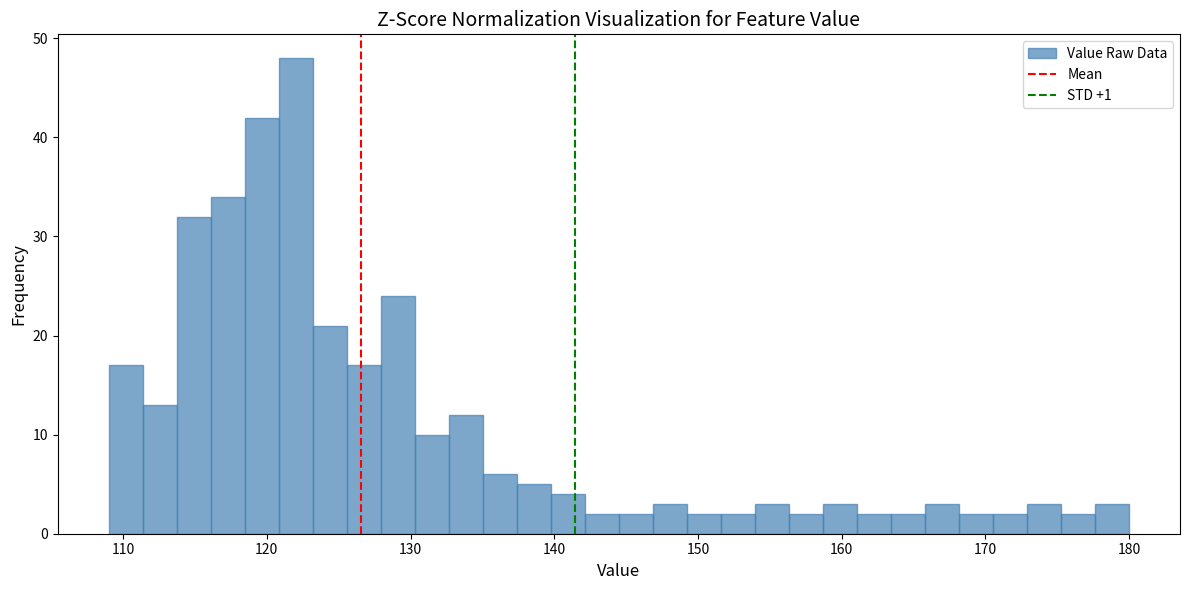

Read against the x-axis, roughly where is the centre of the tallest bar?

122